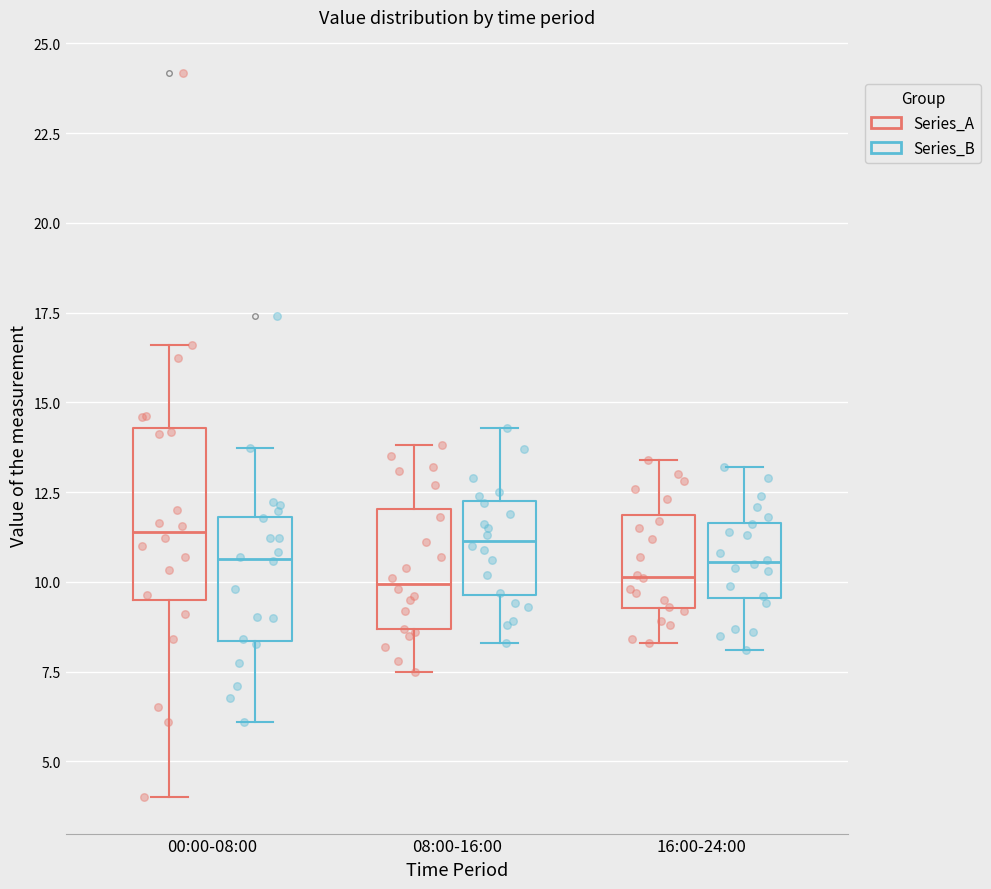

Where does the upper whisker of the box for 16:00-24:00 (Series_B) end on the y-axis? The values are not printed on the chart, so give them approximately, as read against the axis.

13.0